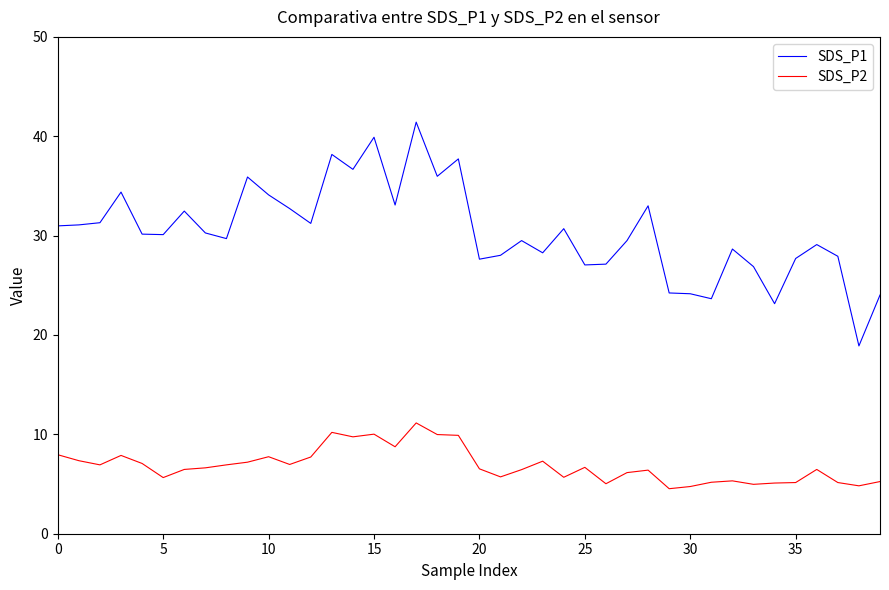

Count the number of categories in the chart.

40